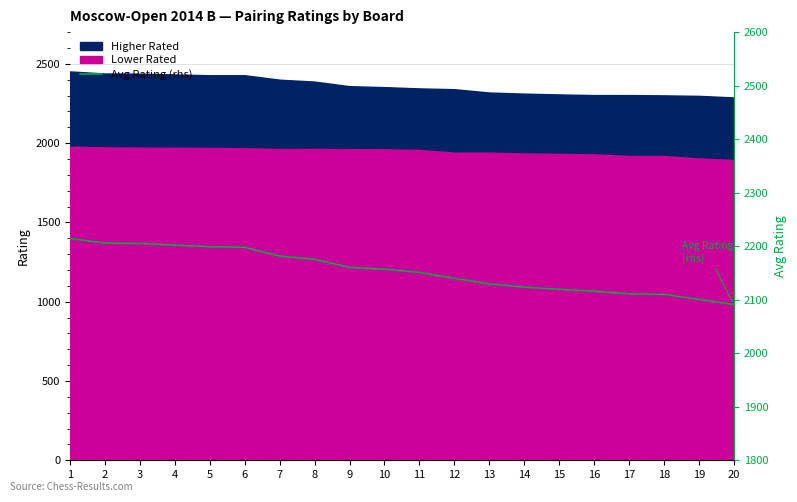

What value does the data have at 6?

2198.0